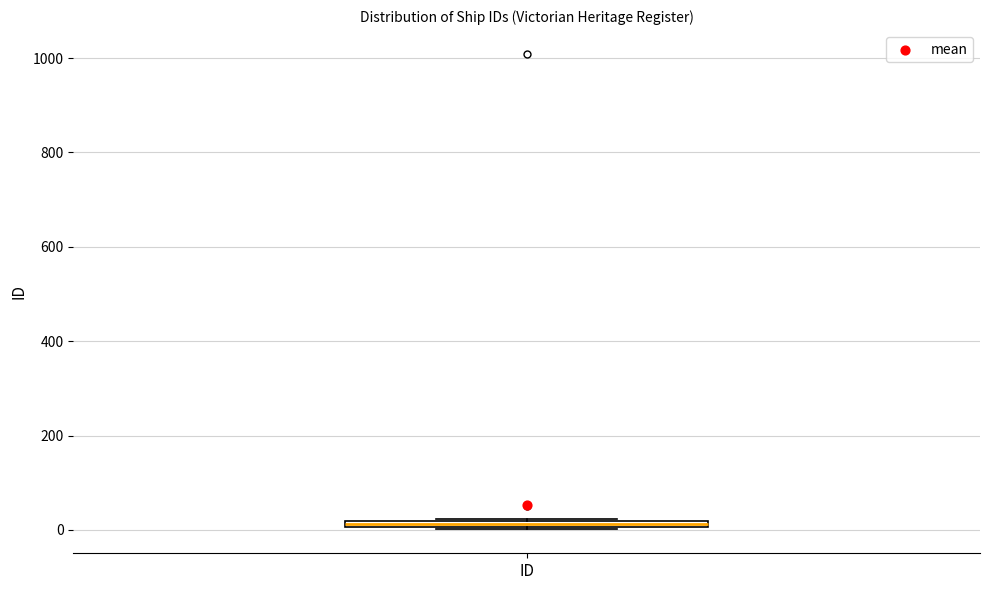

Where is the lower edge of the box for ID on the y-axis? The values are not printed on the chart, so give them approximately, as read against the axis.

0